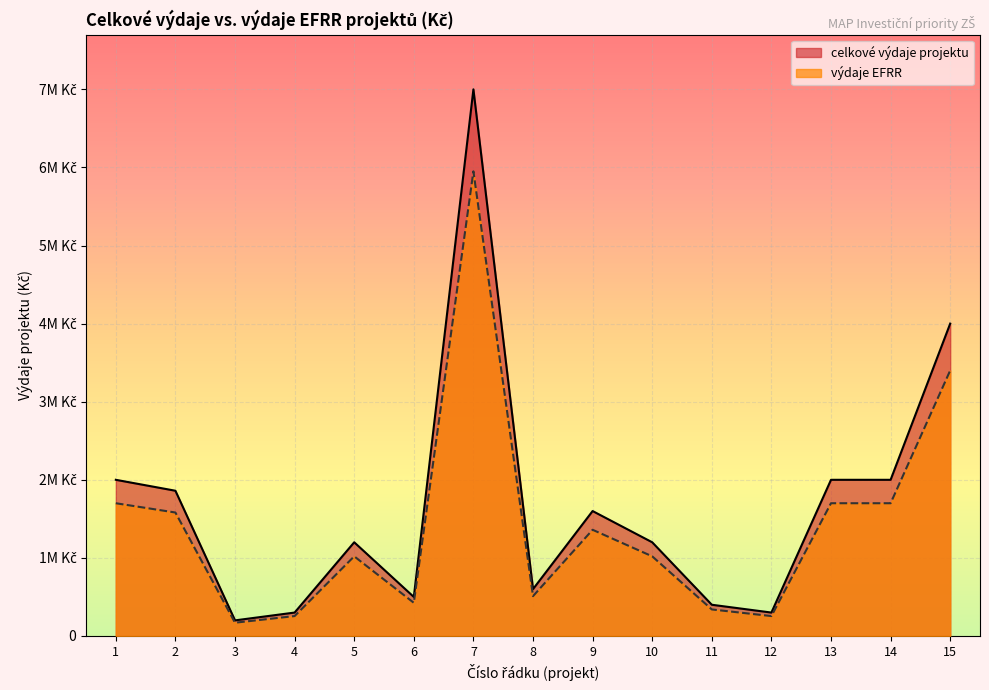

What are all the series names shown in the legend?

celkové výdaje projektu, výdaje EFRR